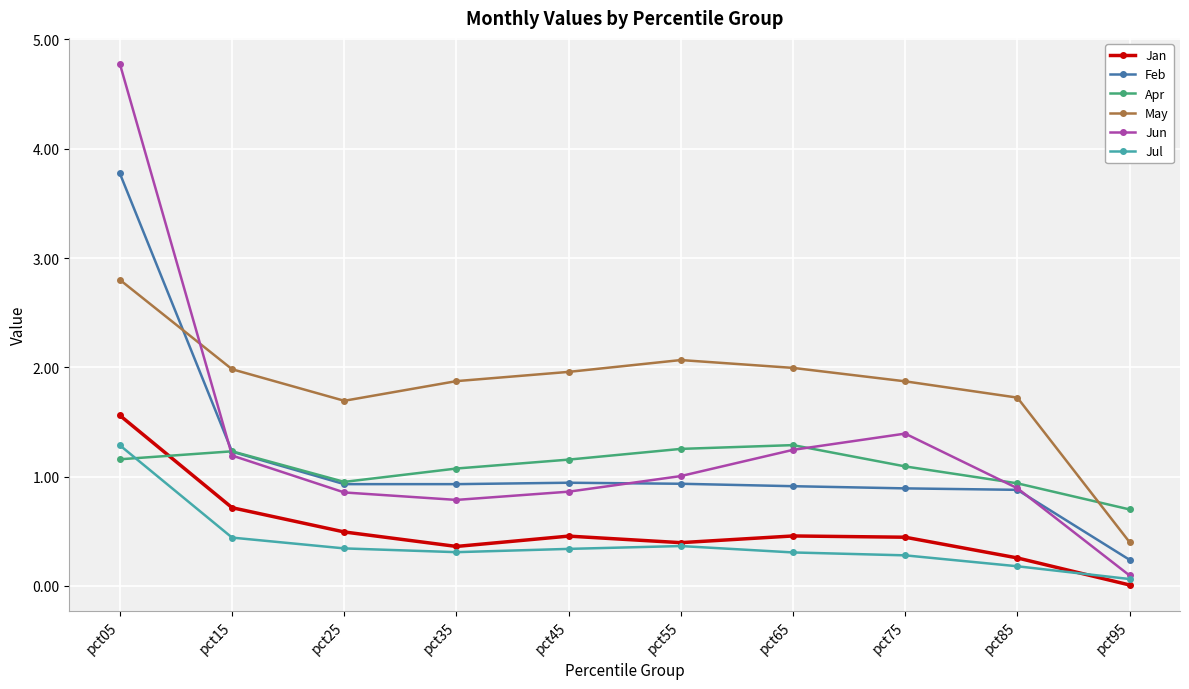

What are all the series names shown in the legend?

Jan, Feb, Apr, May, Jun, Jul